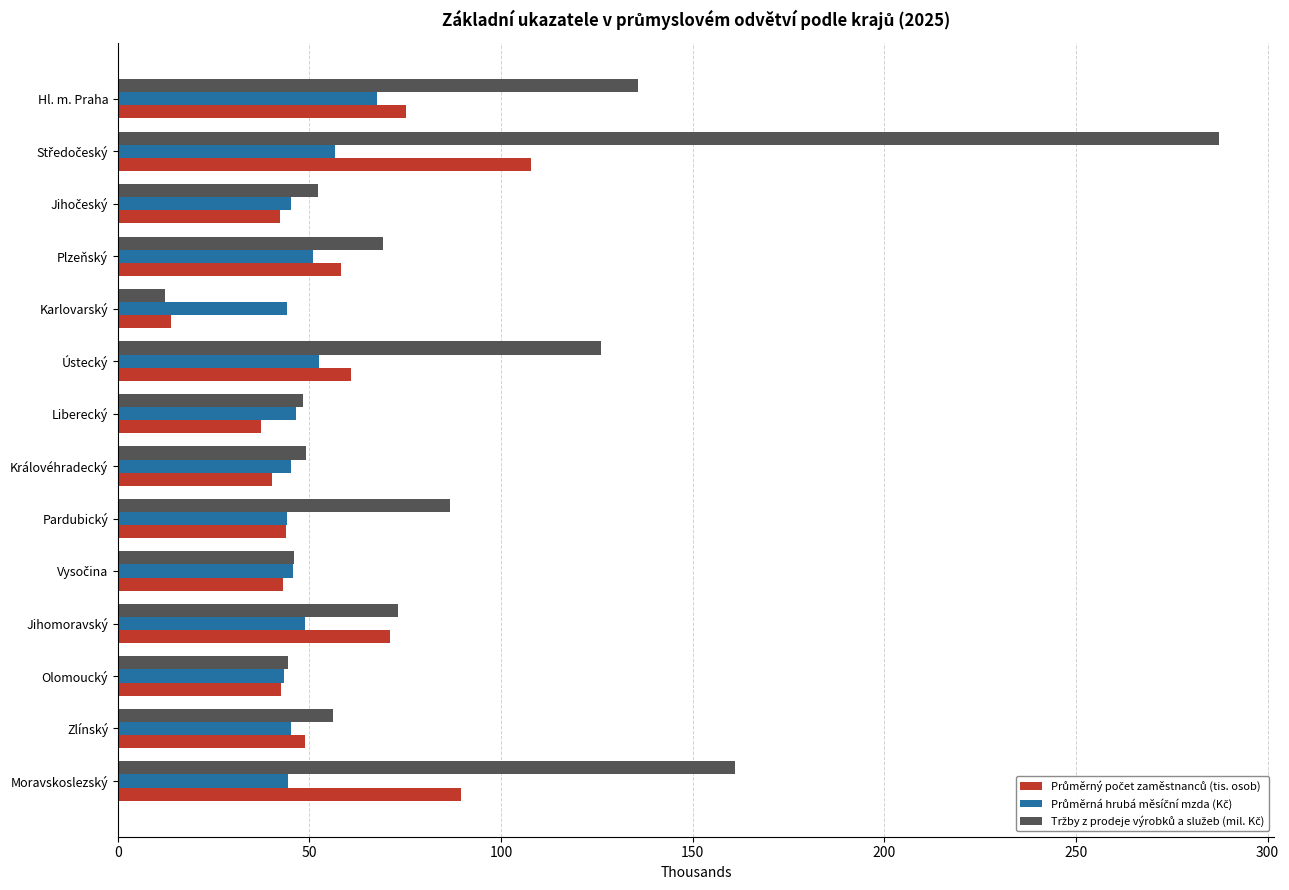

What is the difference between the highest and lowest values at Jihomoravský?

24.2